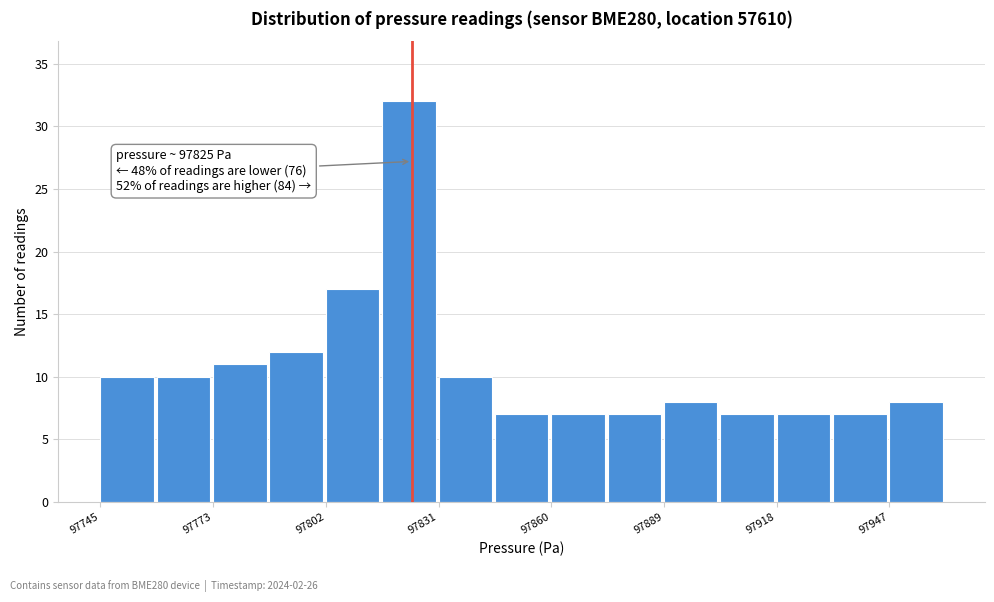

Read against the x-axis, roughly where is the centre of the tallest bar?

97825